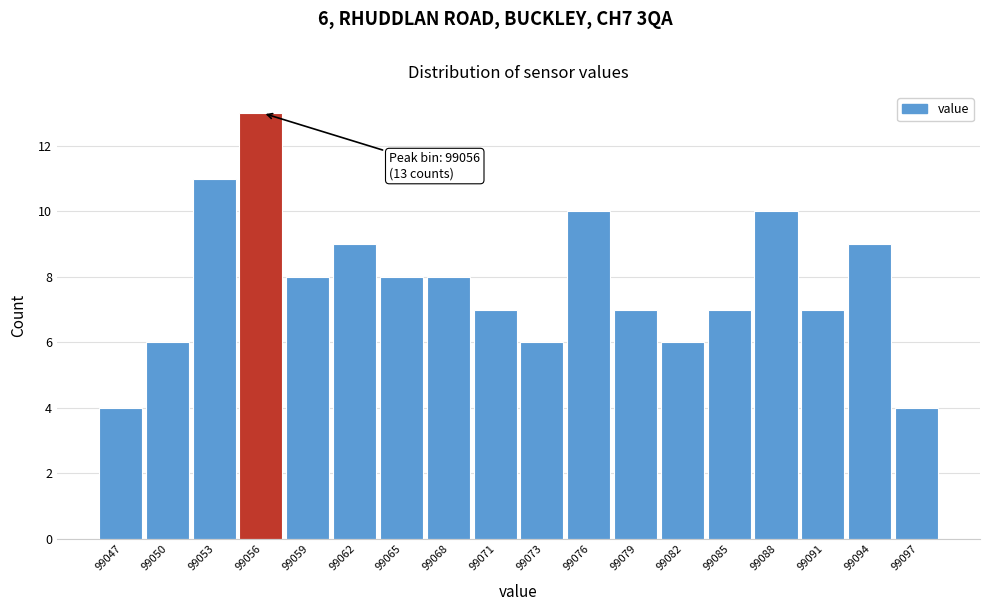

Over which range of the x-axis is the bar tallest?

99054.5 to 99057.5